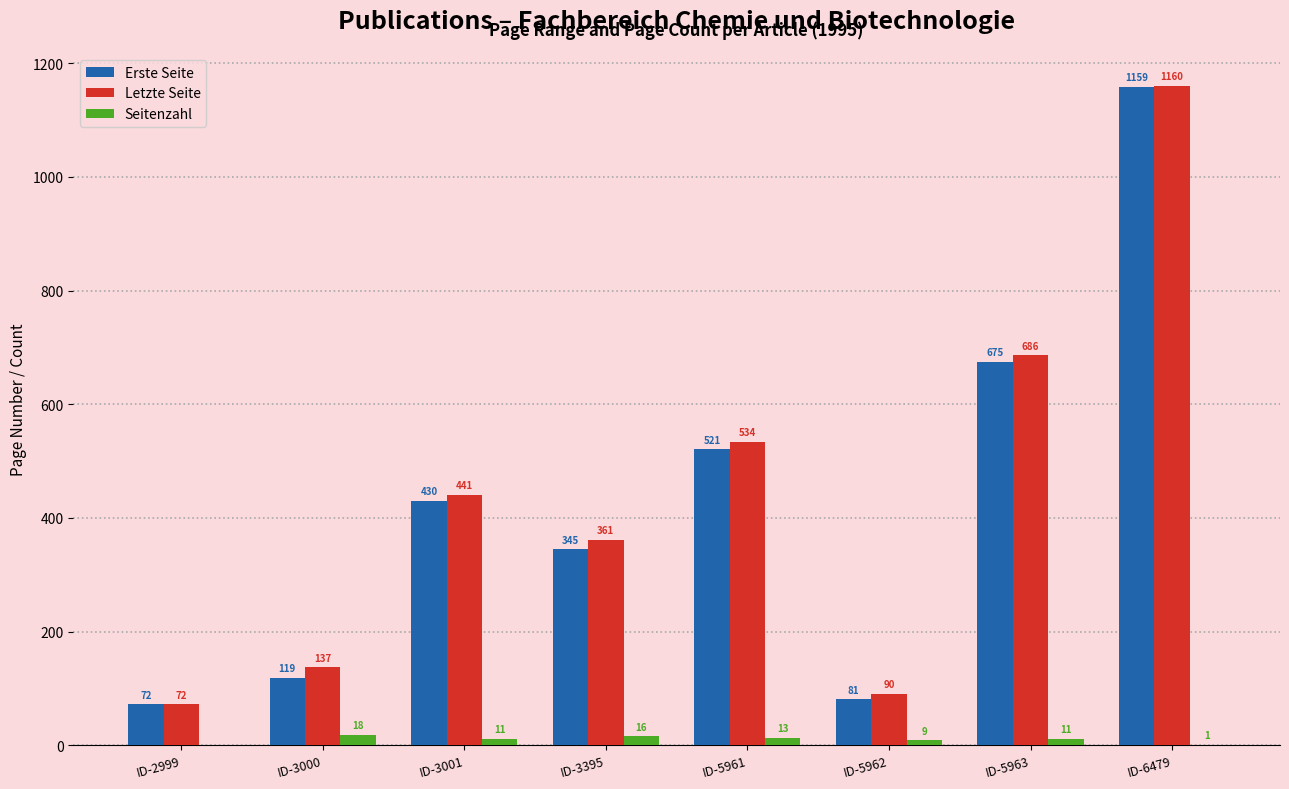

Between ID-2999 and ID-5962, which series saw the biggest shift?

Letzte Seite